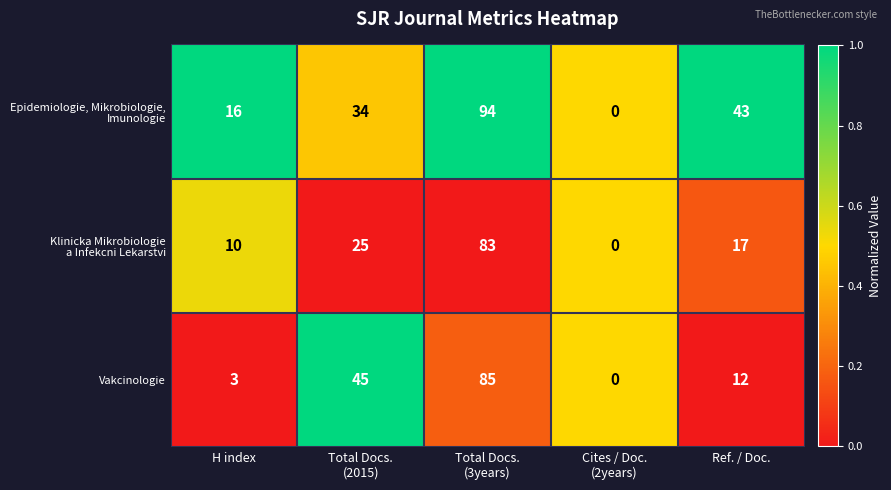

What is the total value across all series at H index?

29